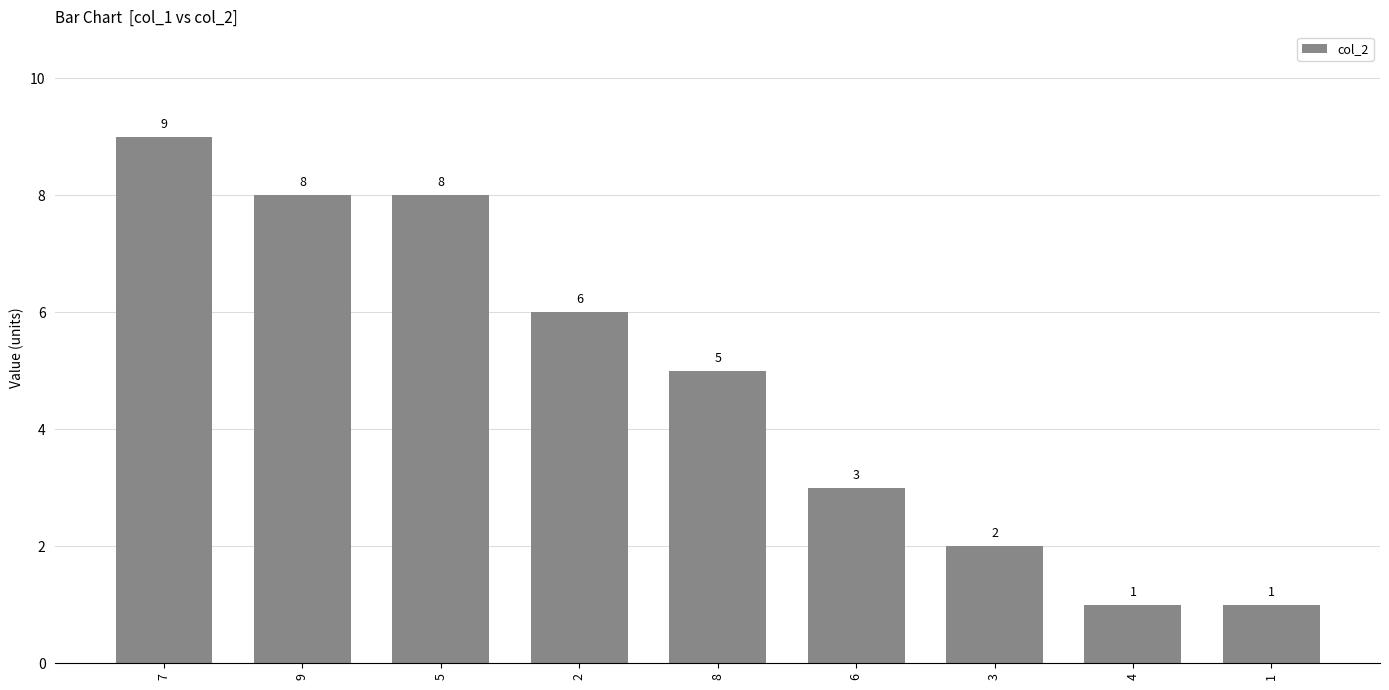

What is the label of the 5th bar from the left?

8